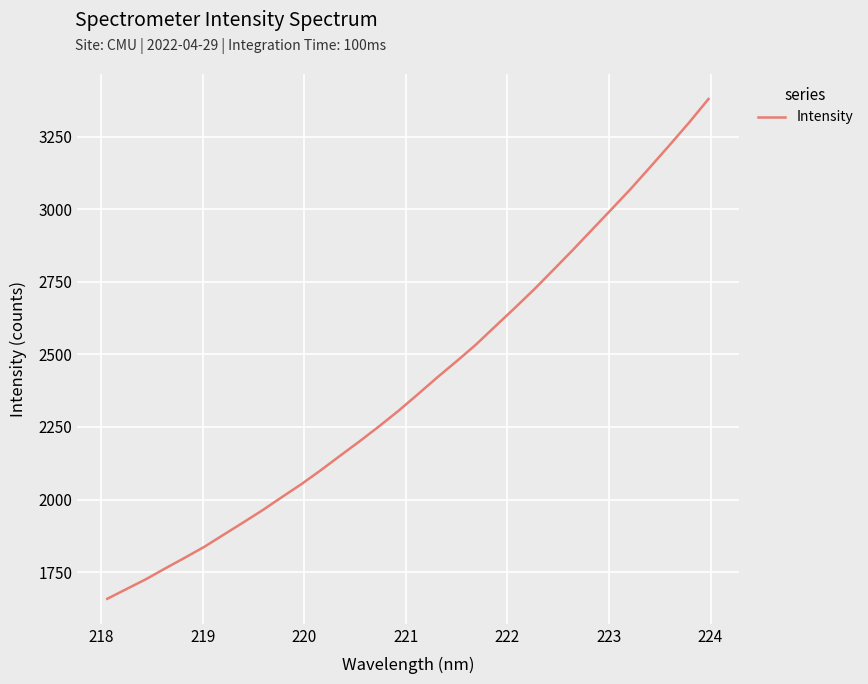

What is the maximum value shown in the chart?

3380.3